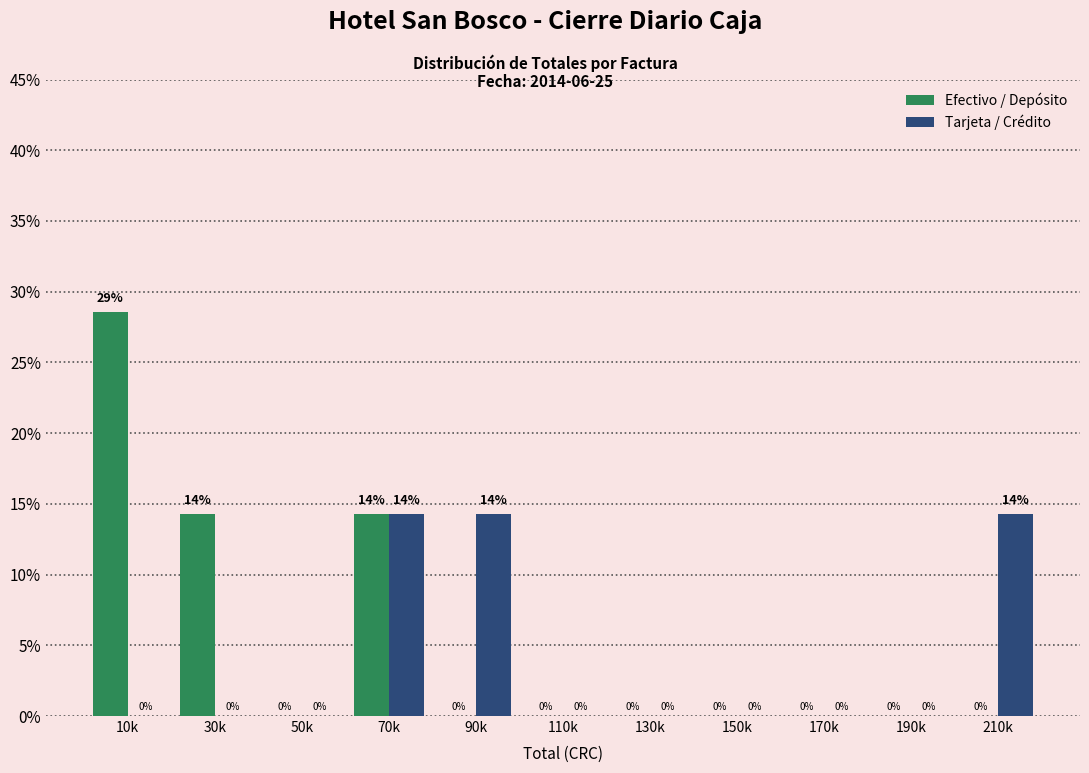

Read the Tarjeta / Crédito value at 70k.

14.3